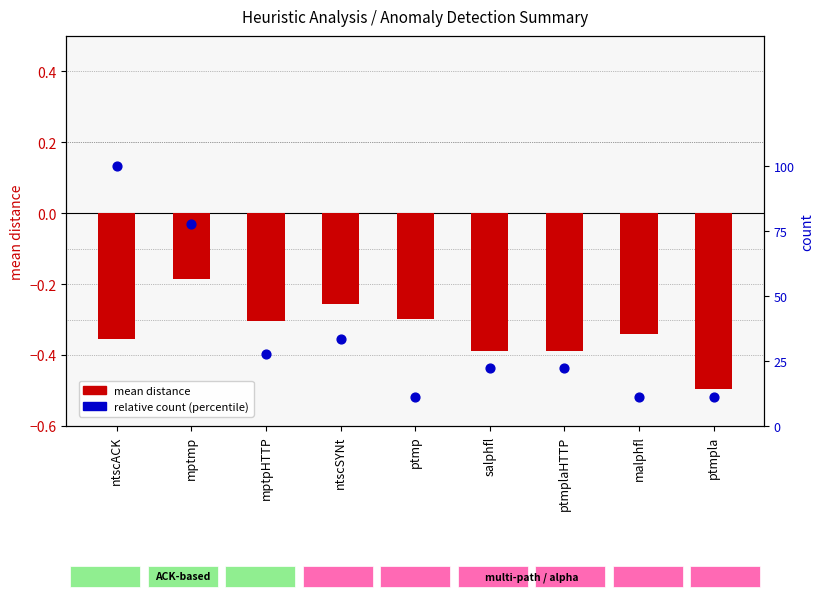

What are all the series names shown in the legend?

mean distance, relative count